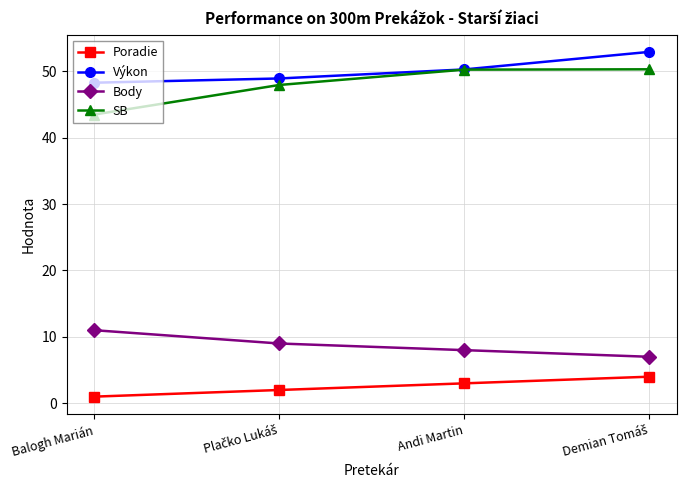

At Balogh Marián, list the series in order from largest to smallest.

Výkon, SB, Body, Poradie